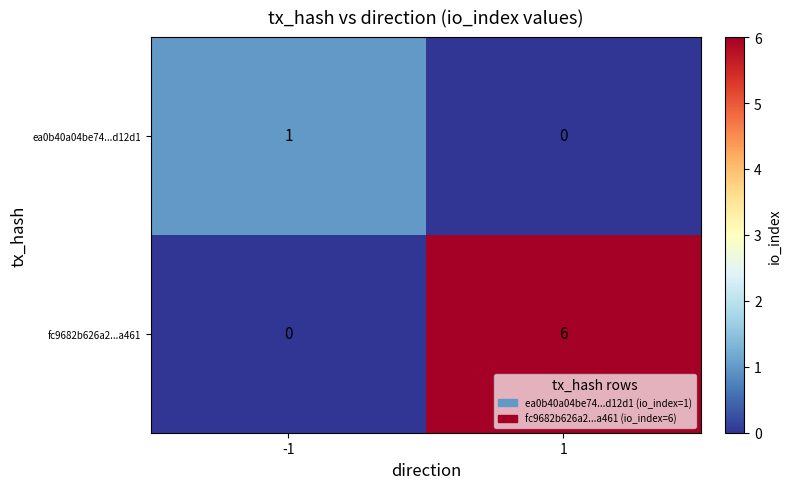

True or false: ea0b40a04be74...d12d1 has a value of 1 at -1.

True